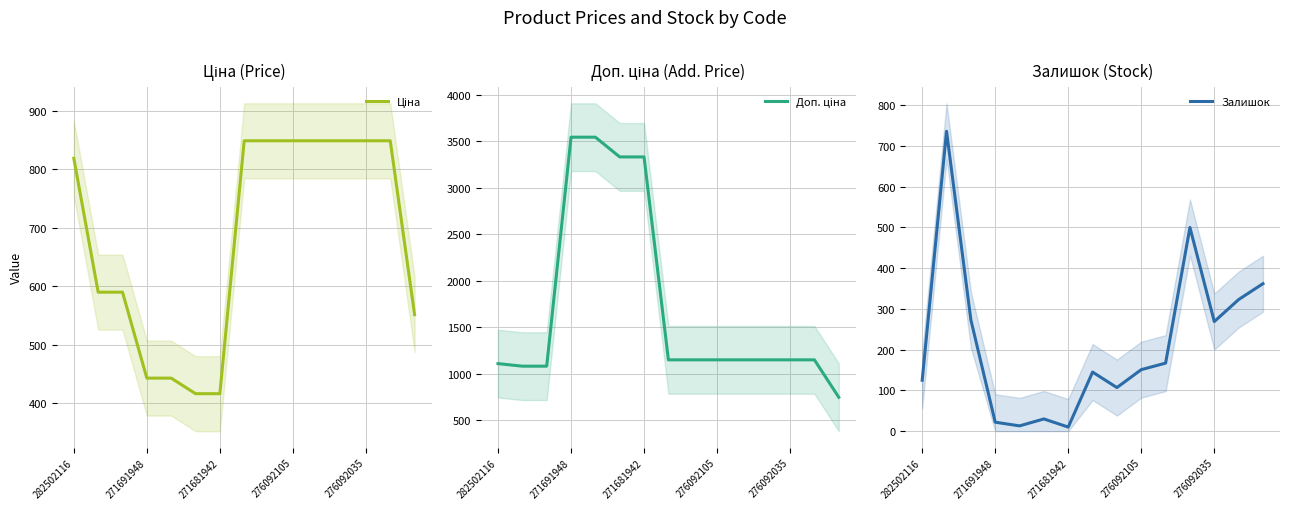

Reading left to right, list all the values displayed in this chart.

Ціна: 818.5	589.9	589.9	443.1	443.1	416.6	416.6	848.4	848.4	848.4	848.4	848.4	848.4	848.4	551.5
Доп. ціна: 1109.2	1081.7	1081.7	3545.0	3545.0	3332.5	3332.5	1149.7	1149.7	1149.7	1149.7	1149.7	1149.7	1149.7	747.0
Залишок: 125.0	736.0	273.0	22.0	13.0	30.0	10.0	145.0	107.0	151.0	167.0	500.0	269.0	323.0	362.0